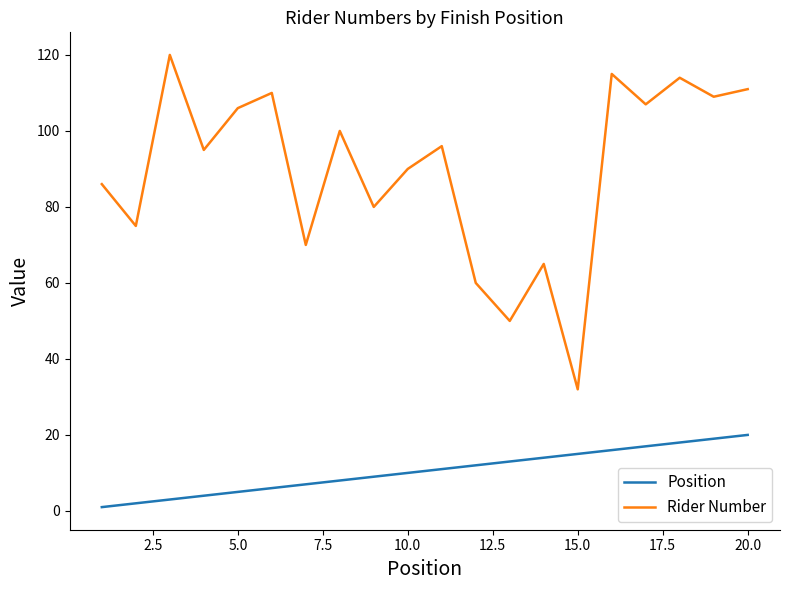

Rank the series by their maximum value, from lowest to highest.

Position, Rider Number